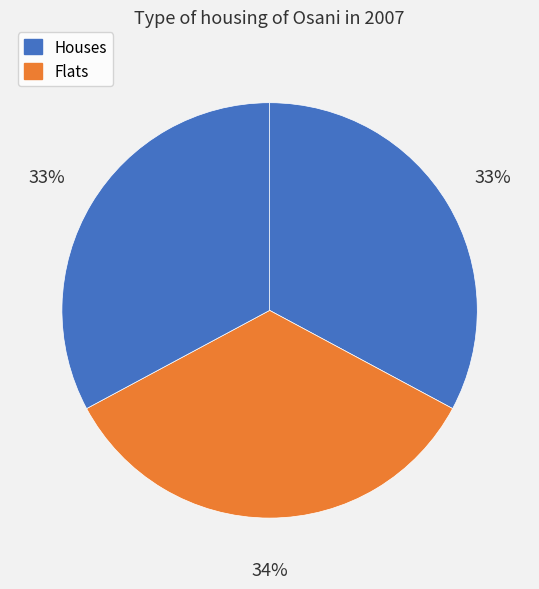

How many segments does this pie chart have?

3